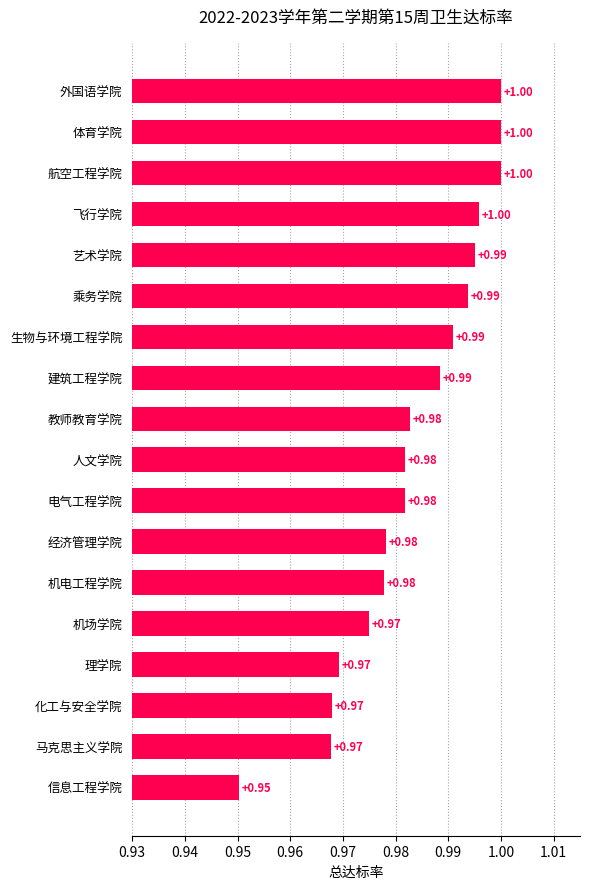

At which label is the value closest to 0?

信息工程学院